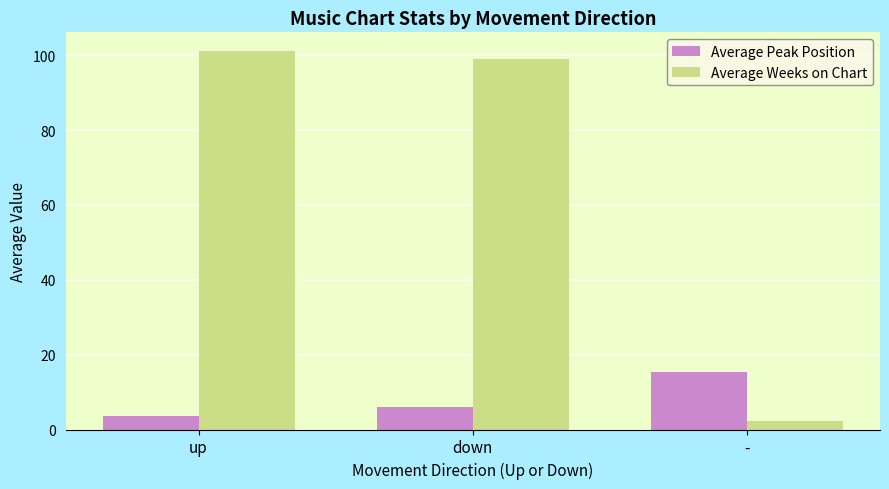

Is the value of Average Weeks on Chart at down greater than the value of Average Peak Position at up?

Yes